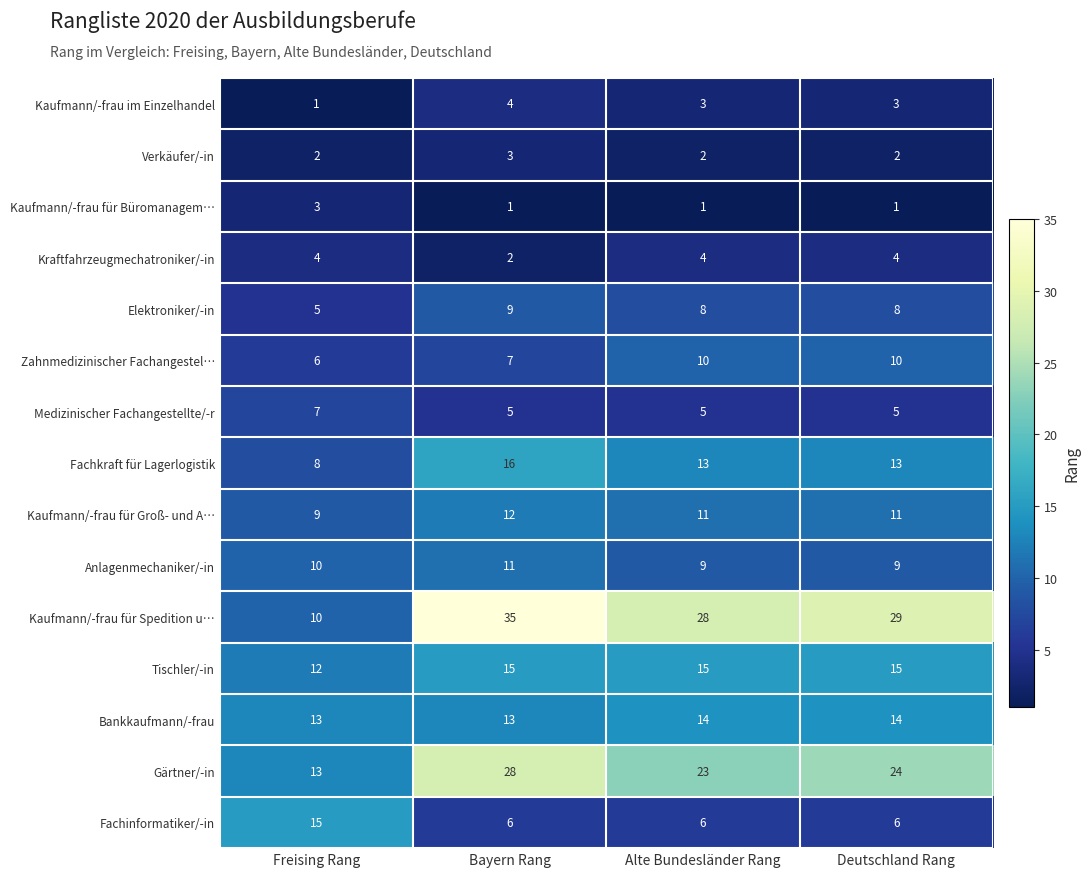

What is the minimum value for Gärtner/-in?

13